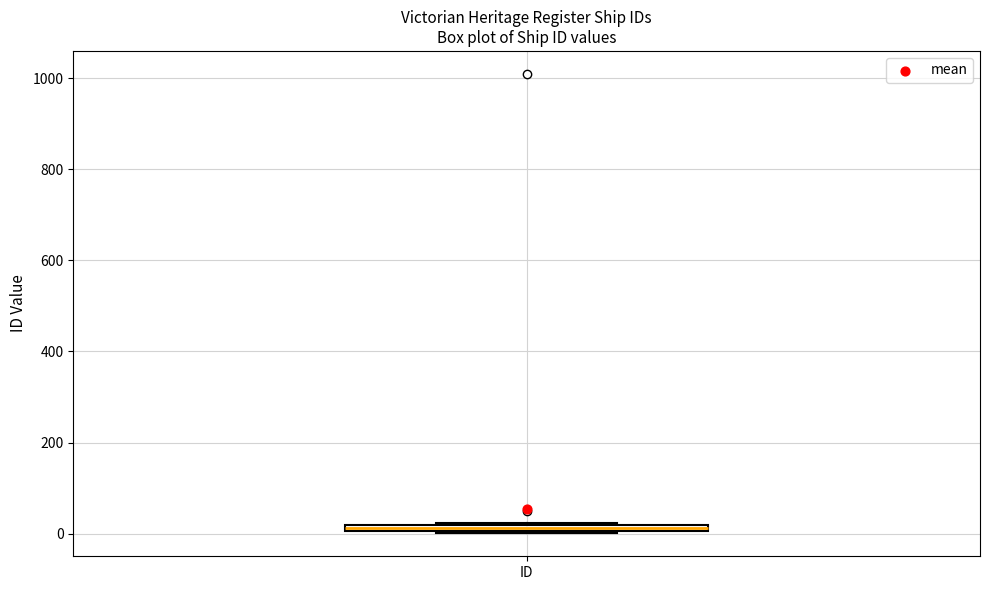

Where is the lower edge of the box for ID on the y-axis? The values are not printed on the chart, so give them approximately, as read against the axis.

0